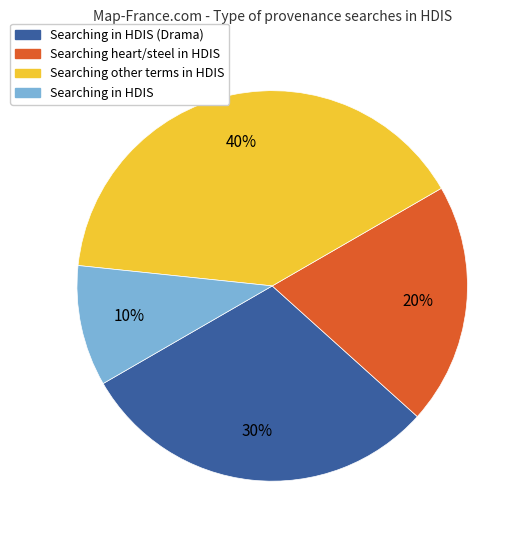

Is the sum of Searching other terms in HDIS and Searching heart/steel in HDIS greater than half?

Yes